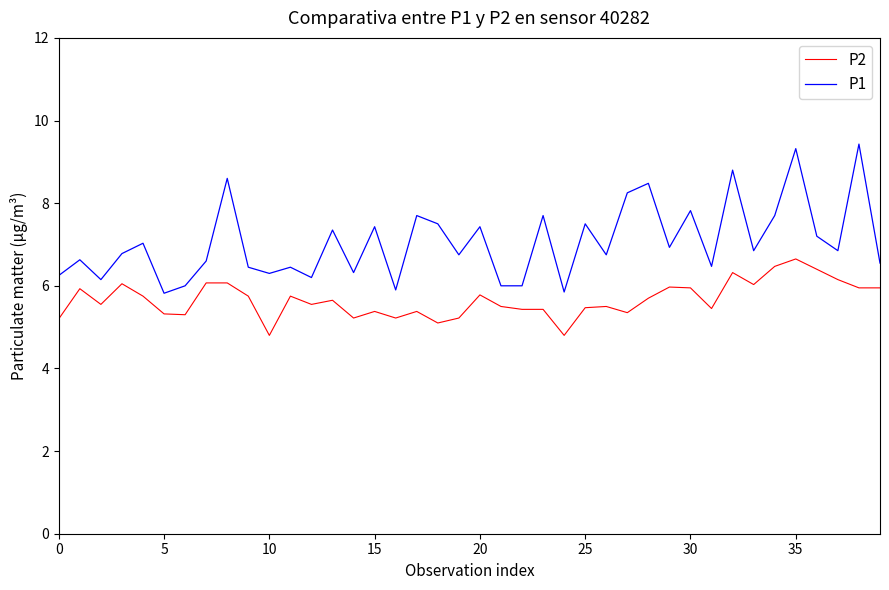

What is the highest value of the P1 series?

9.4